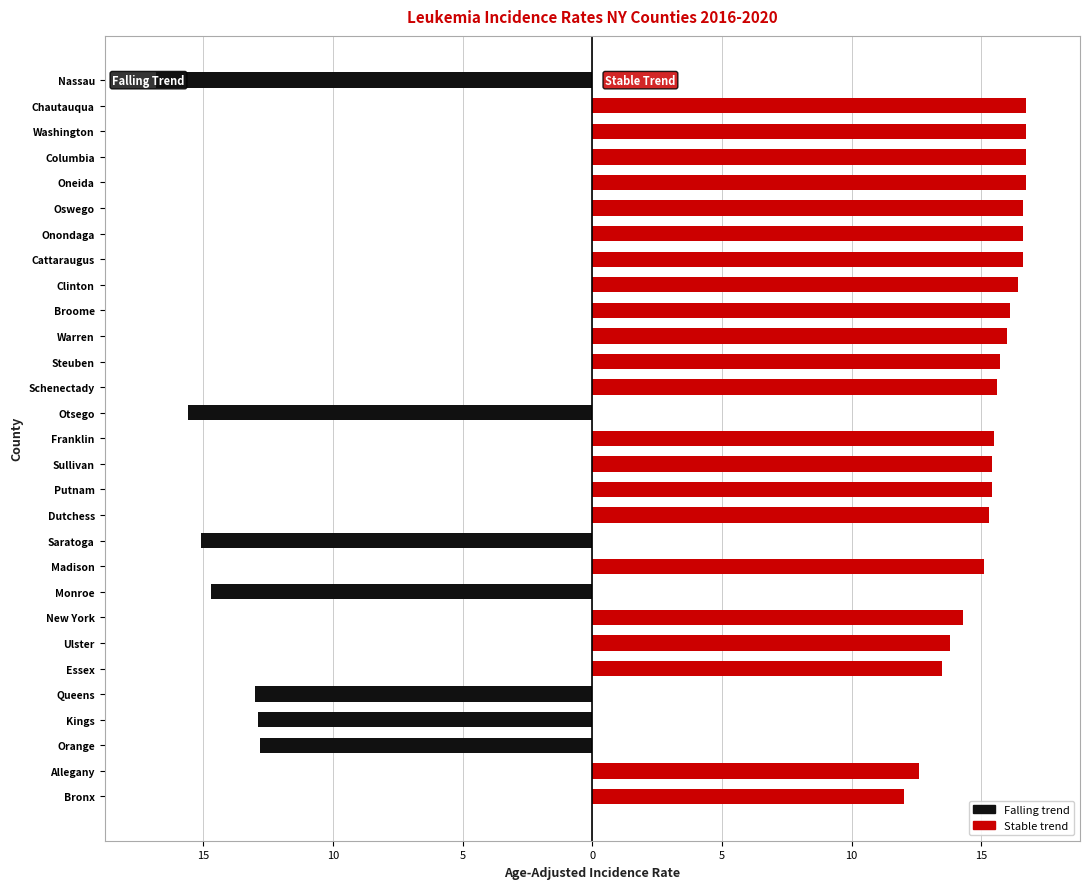

Reading left to right, transcribe all the data shown in this chart.

falling: 0.0	0.0	-12.8	-12.9	-13.0	0.0	0.0	0.0	-14.7	0.0	-15.1	0.0	0.0	0.0	0.0	-15.6	0.0	0.0	0.0	0.0	0.0	0.0	0.0	0.0	0.0	0.0	0.0	0.0	-16.8
stable: 12.0	12.6	0.0	0.0	0.0	13.5	13.8	14.3	0.0	15.1	0.0	15.3	15.4	15.4	15.5	0.0	15.6	15.7	16.0	16.1	16.4	16.6	16.6	16.6	16.7	16.7	16.7	16.7	0.0